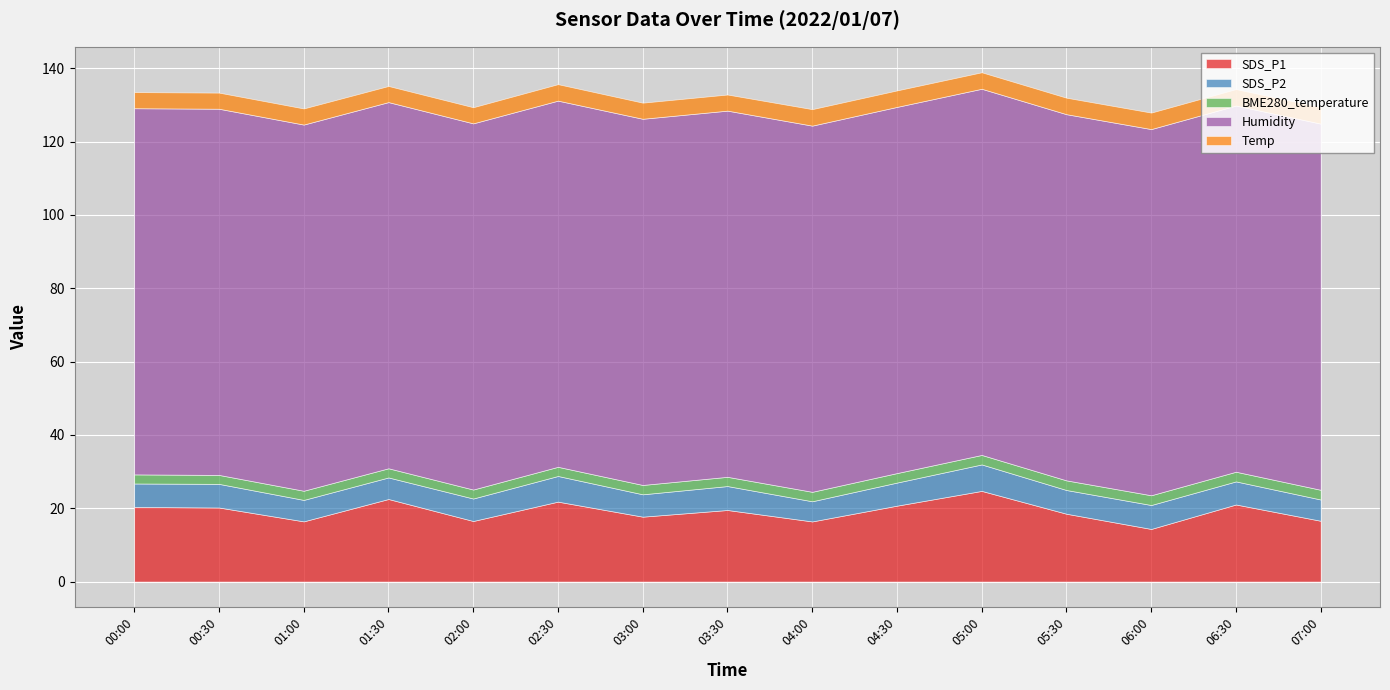

How many values in the SDS_P1 series are below 19?

7